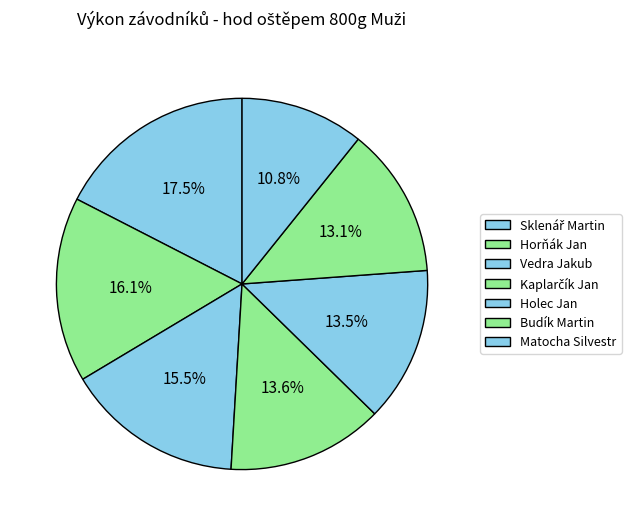

Is it true that Vedra Jakub is 7% of the pie?

False